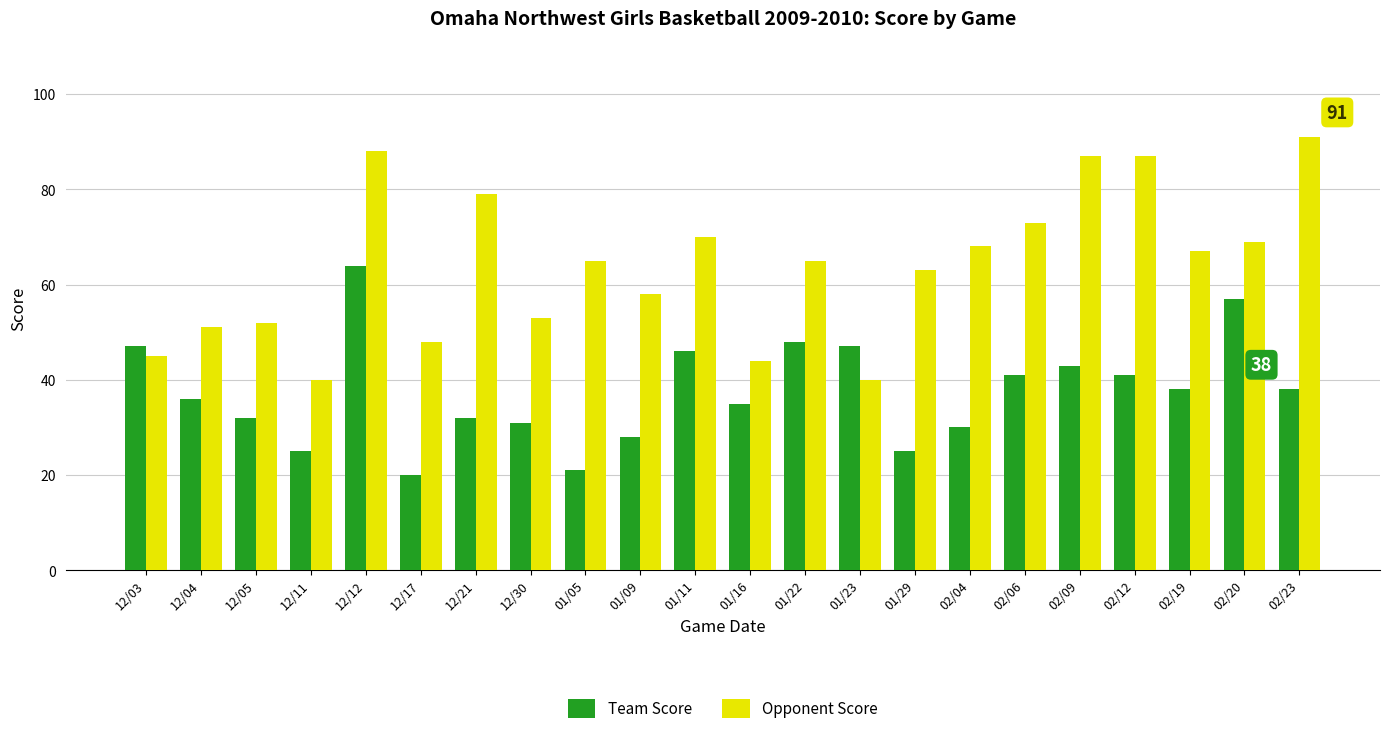

Reading left to right, transcribe all the data shown in this chart.

Team Score: 47	36	32	25	64	20	32	31	21	28	46	35	48	47	25	30	41	43	41	38	57	38
Opponent Score: 45	51	52	40	88	48	79	53	65	58	70	44	65	40	63	68	73	87	87	67	69	91